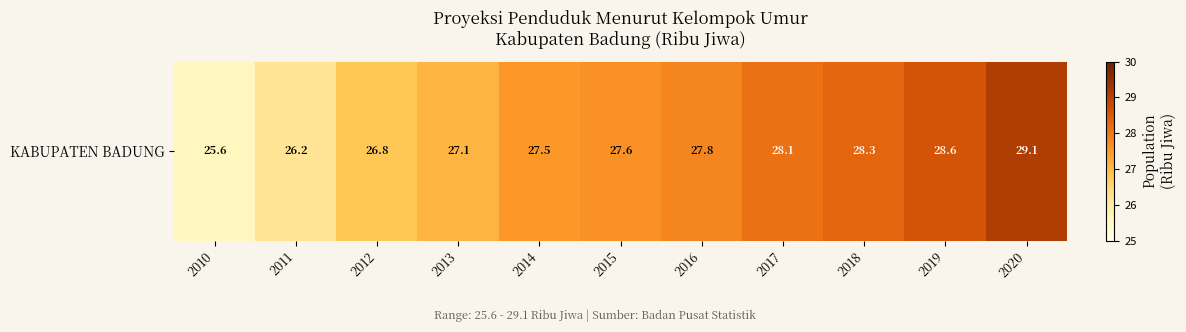

At which label is the value closest to 27?

2013